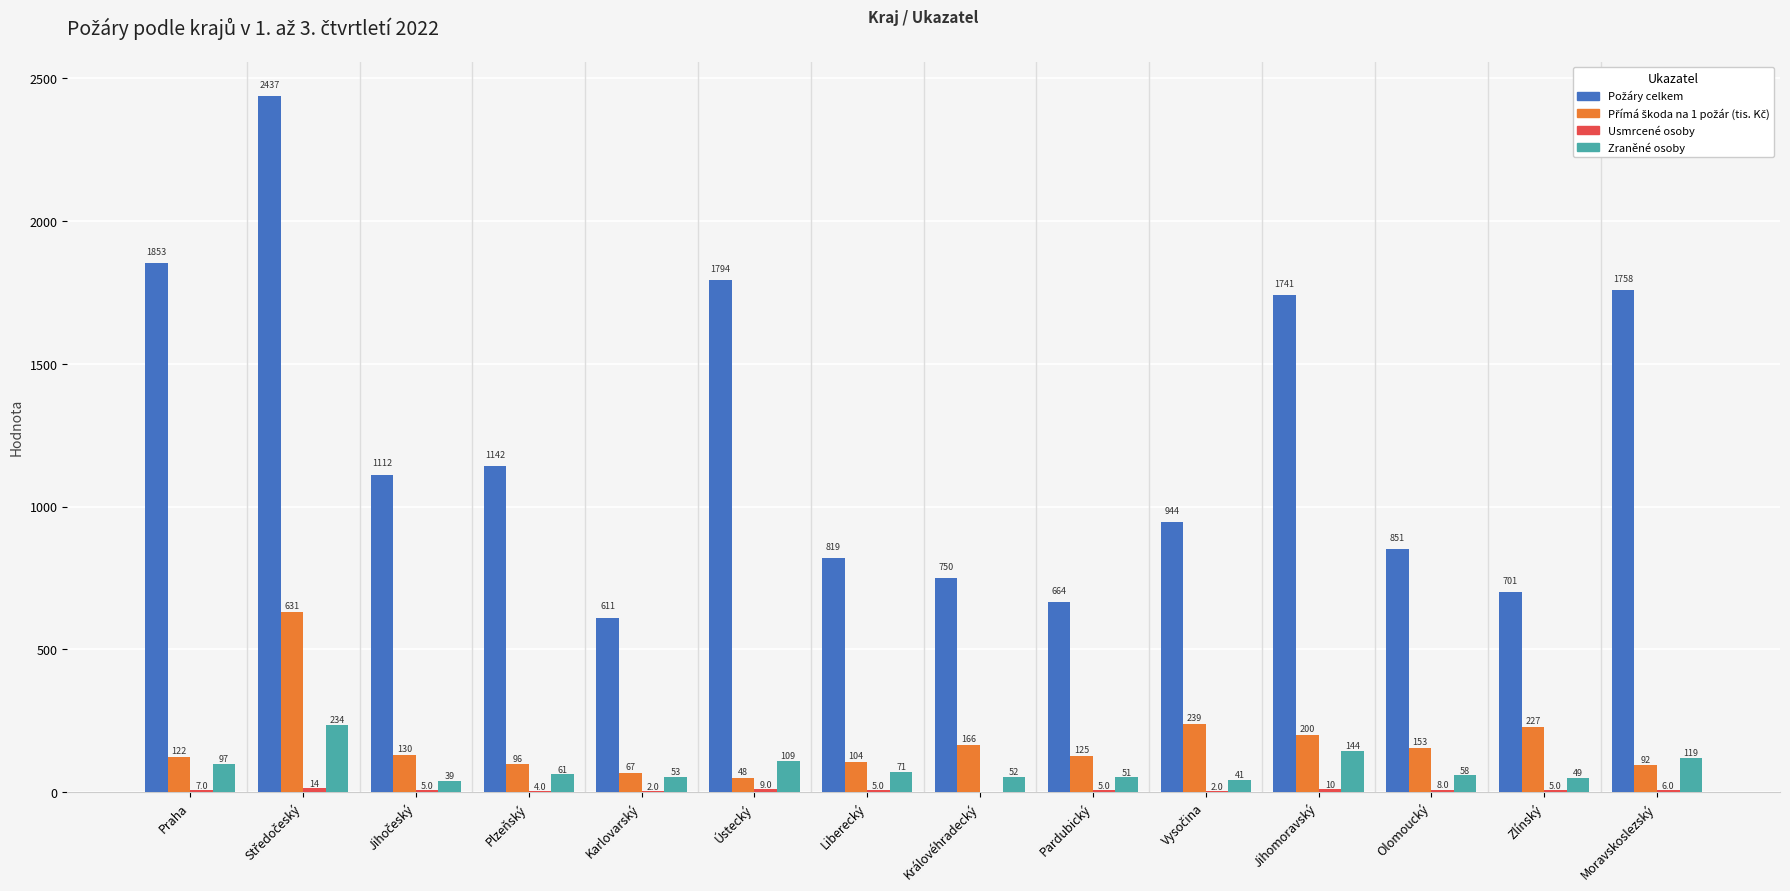

What is the sum of the Zraněné osoby values at Pardubický and Liberecký?

122.0